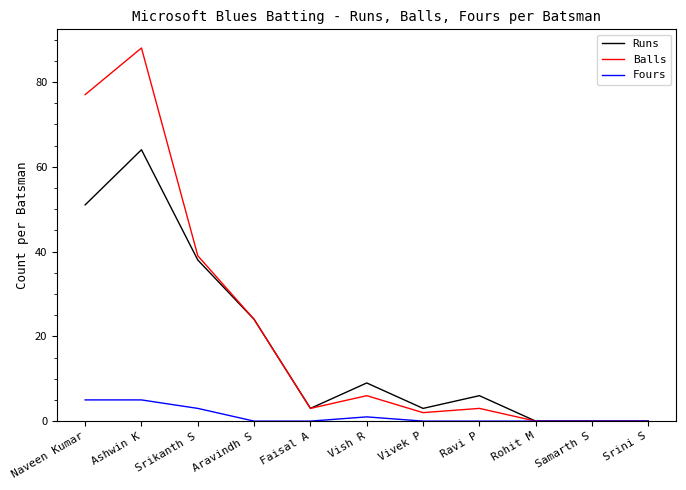

What is the total value across all series at Vivek P?

5